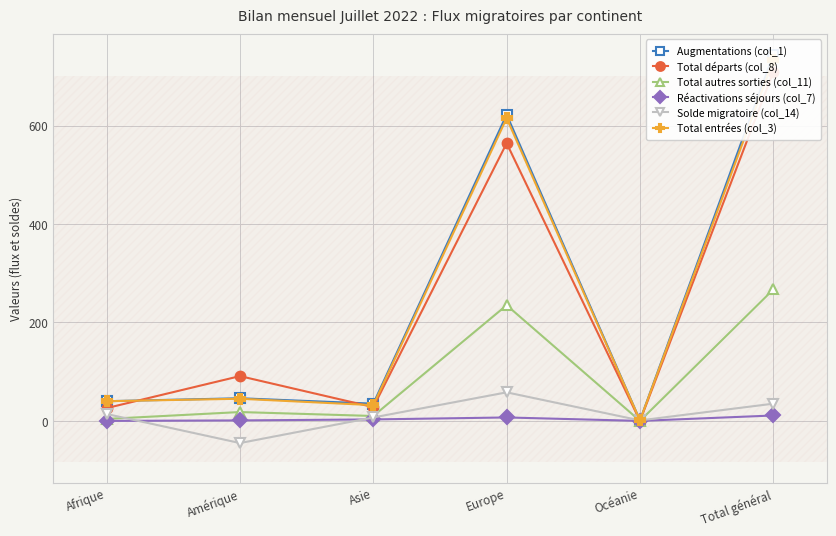

True or false: Total autres sorties (col_11) and Total entrées (col_3) intersect in this chart.

False